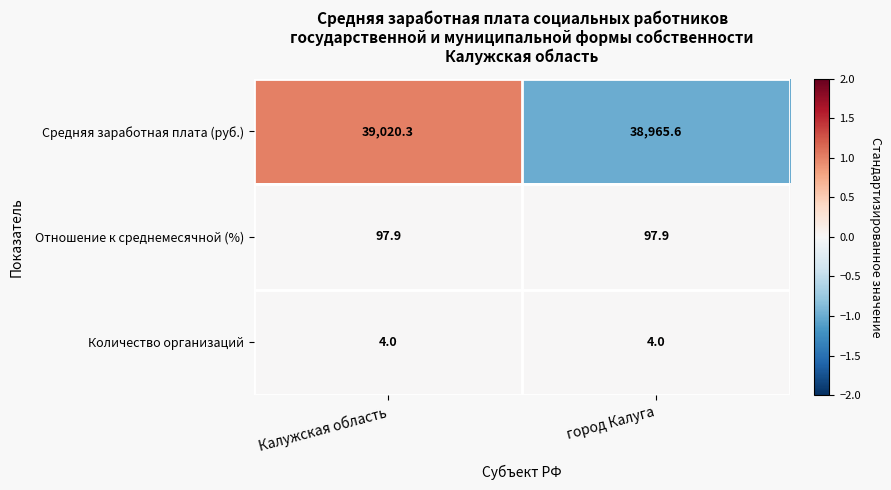

Where is Средняя заработная плата (руб.) nearest to the value 38992?

город Калуга